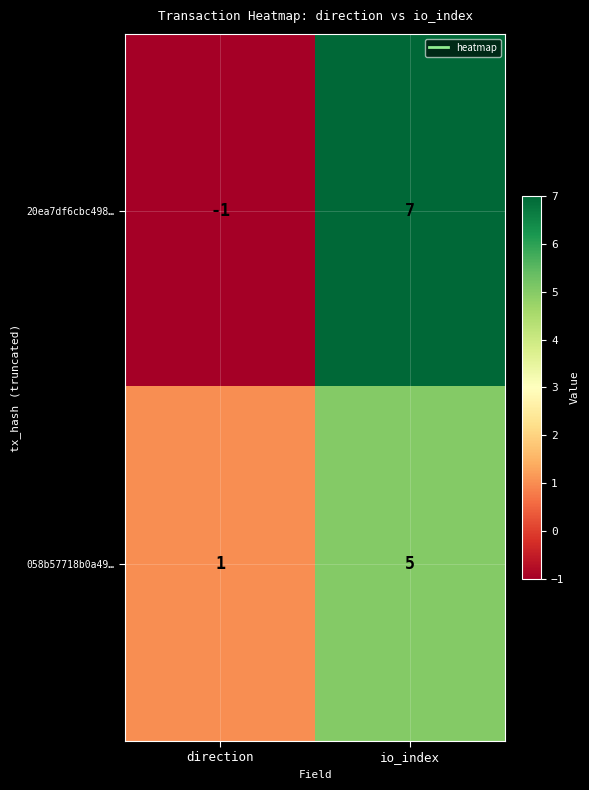

How many categories are shown in the chart?

2